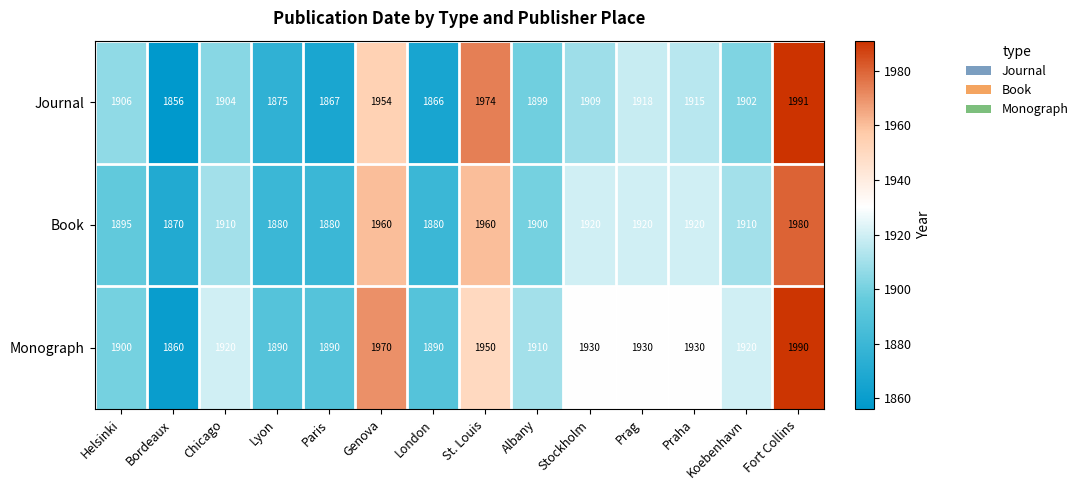

At which category is the sum across all series the highest?

Fort Collins